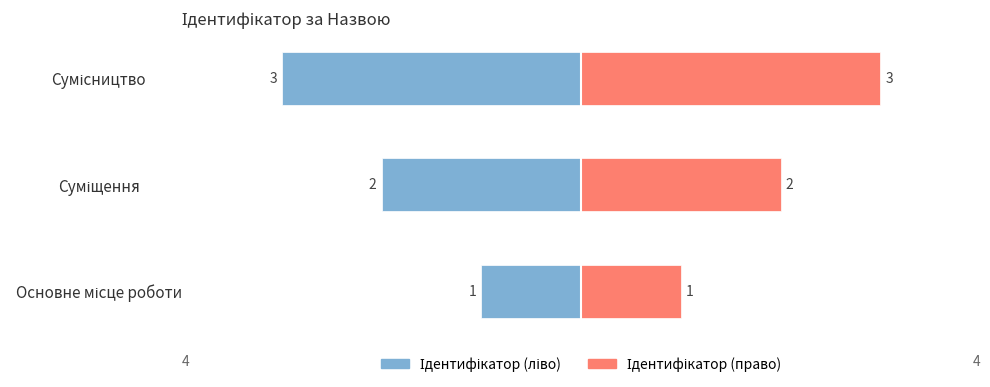

Are the bars grouped side by side (vs. stacked)?

Yes